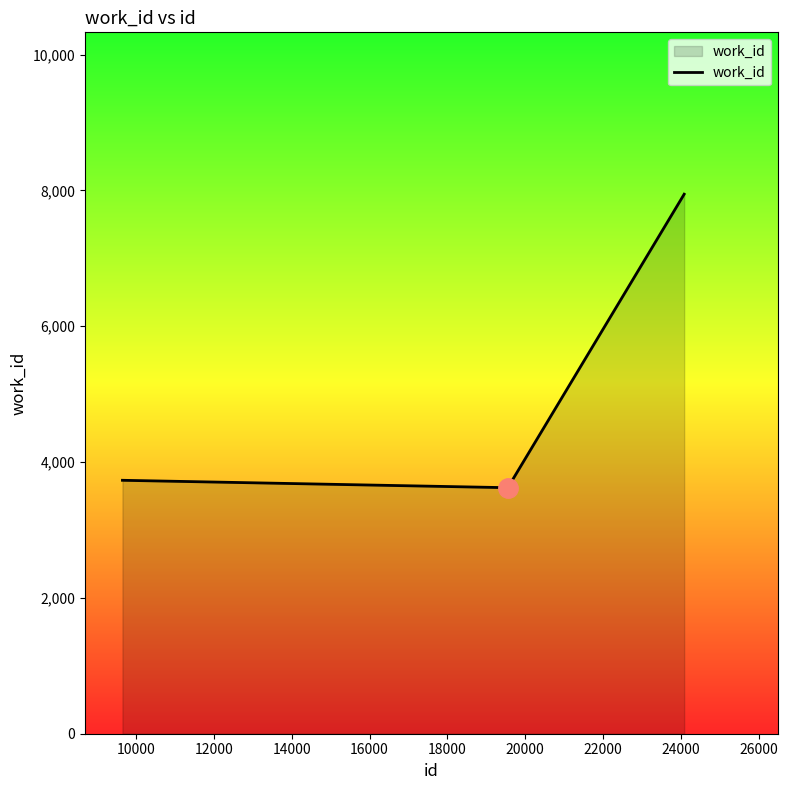

What is the average value?

4731